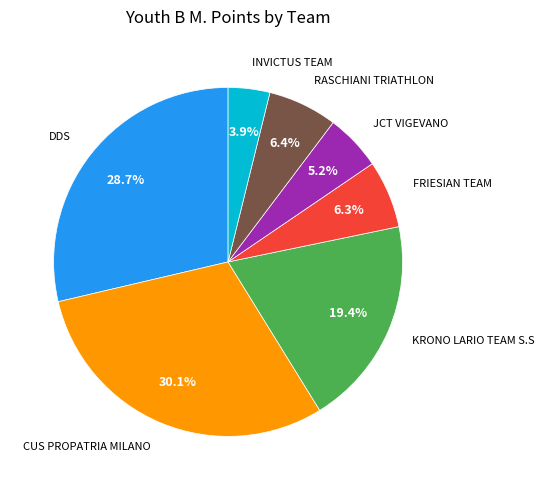

Is there a majority slice in this chart?

No